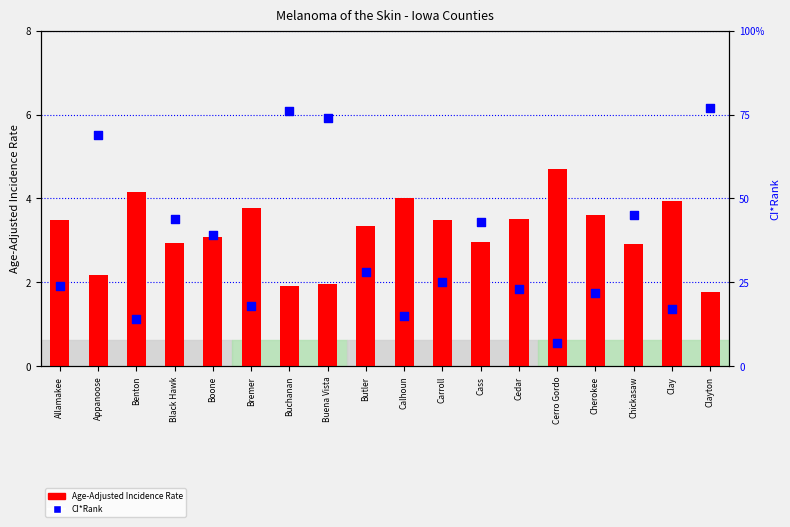

Which series reaches the minimum Y coordinate?

CI*Rank